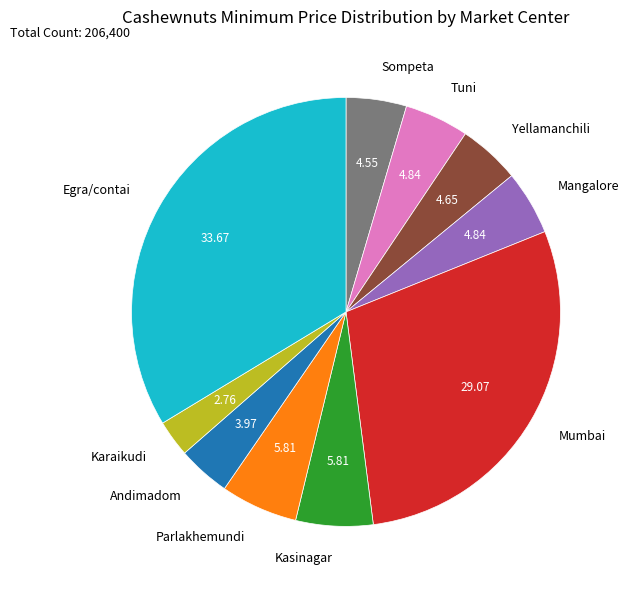

Is it true that Egra/contai is 28% of the pie?

False